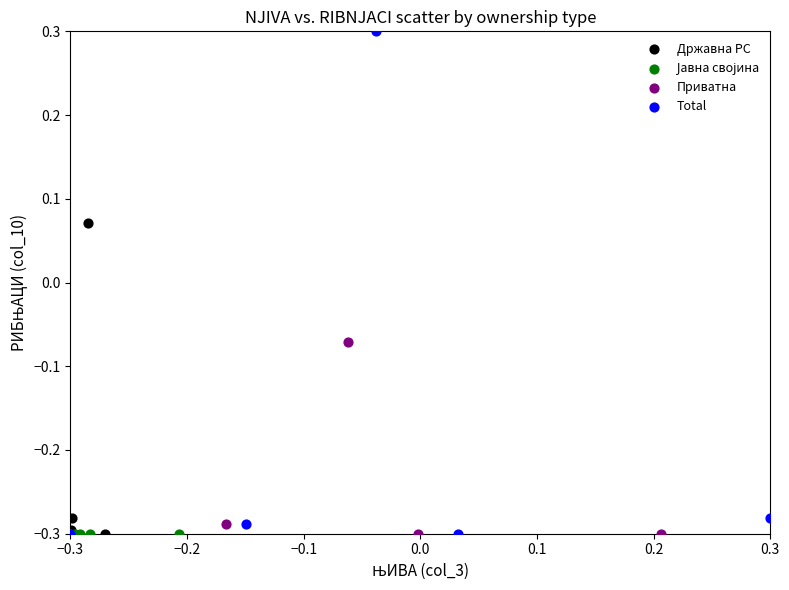

Which series contains the highest Y value?

Total